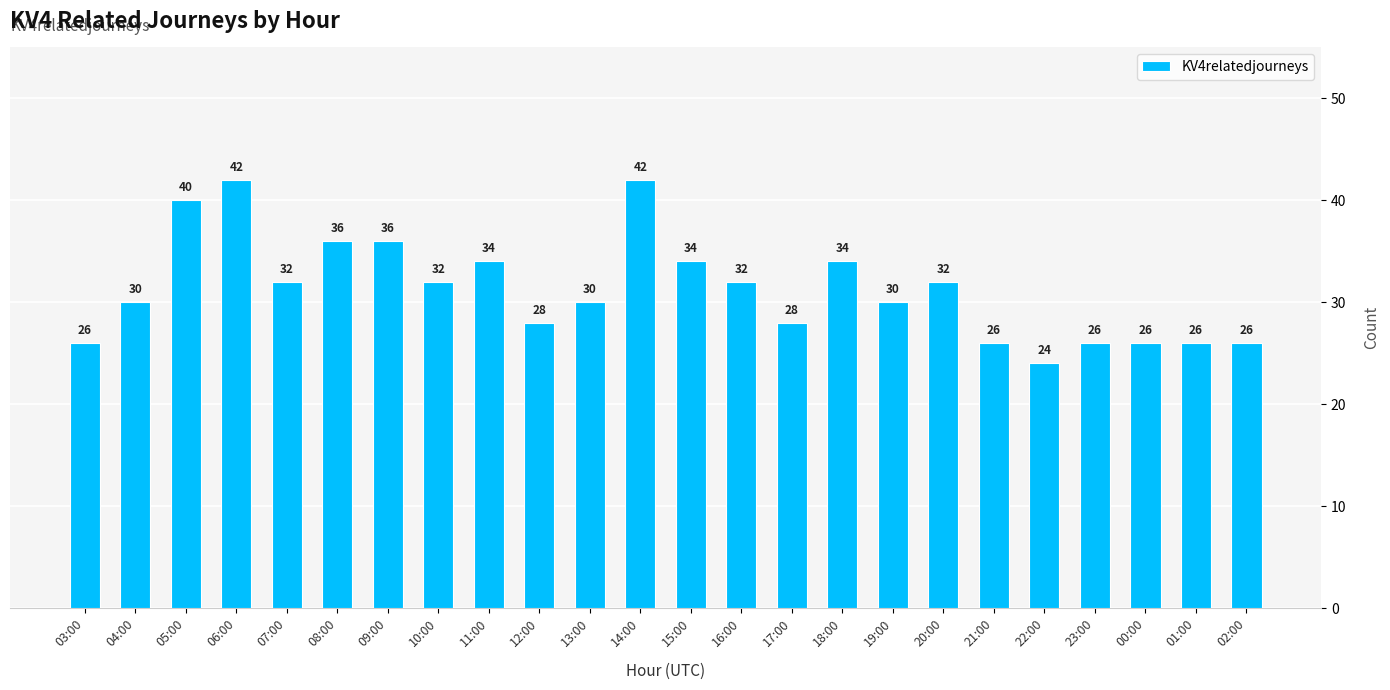

What is the sum of all values?

752